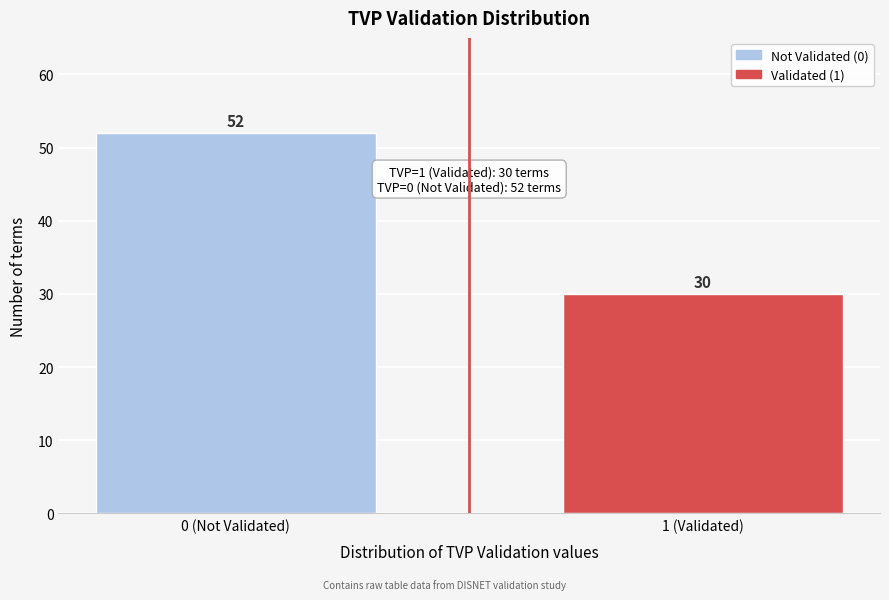

Reading left to right, what are all the values shown in this chart?

52	30